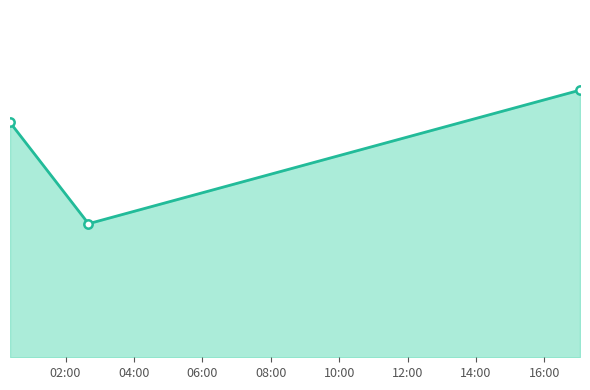

Does the chart have visible grid lines?

No